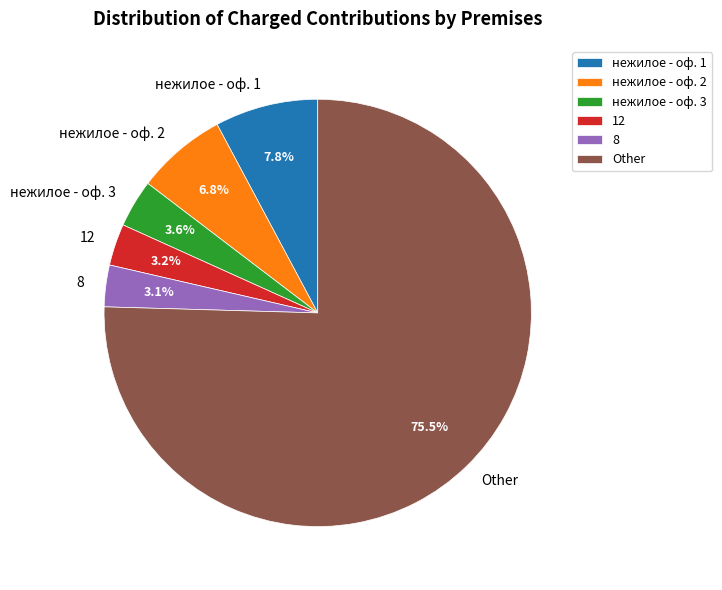

Count the number of slices in the pie.

6